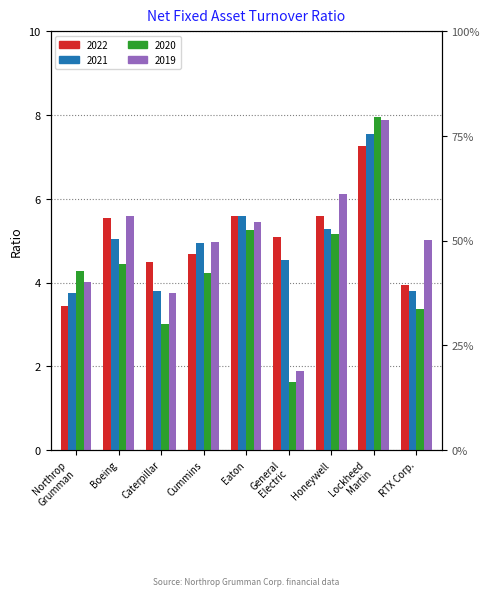

At RTX Corp., list the series in order from smallest to largest.

2020, 2021, 2022, 2019